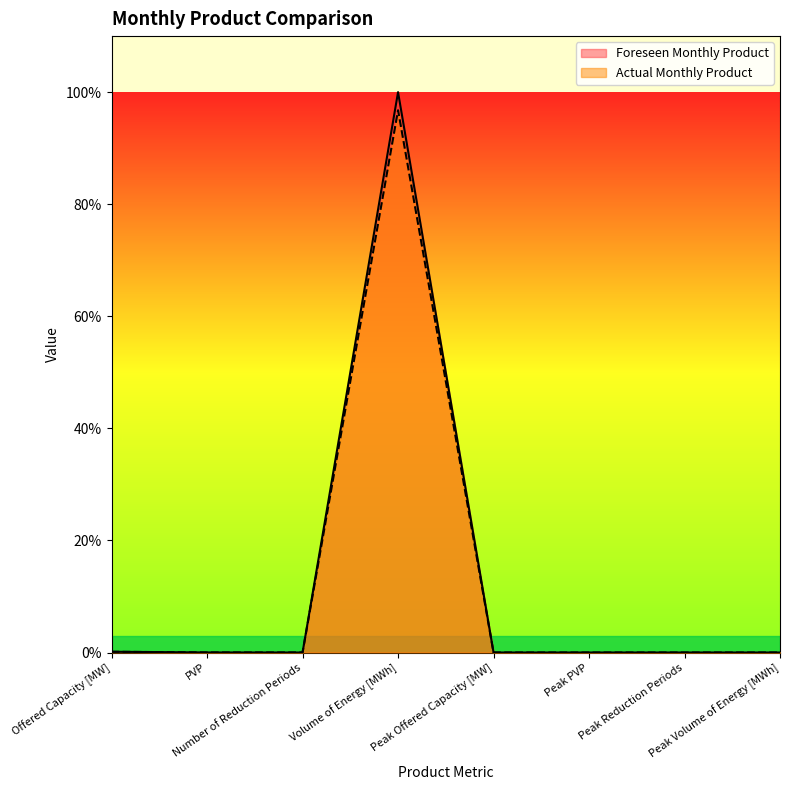

True or false: Actual Monthly Product has more than 2 interior local peaks.

False